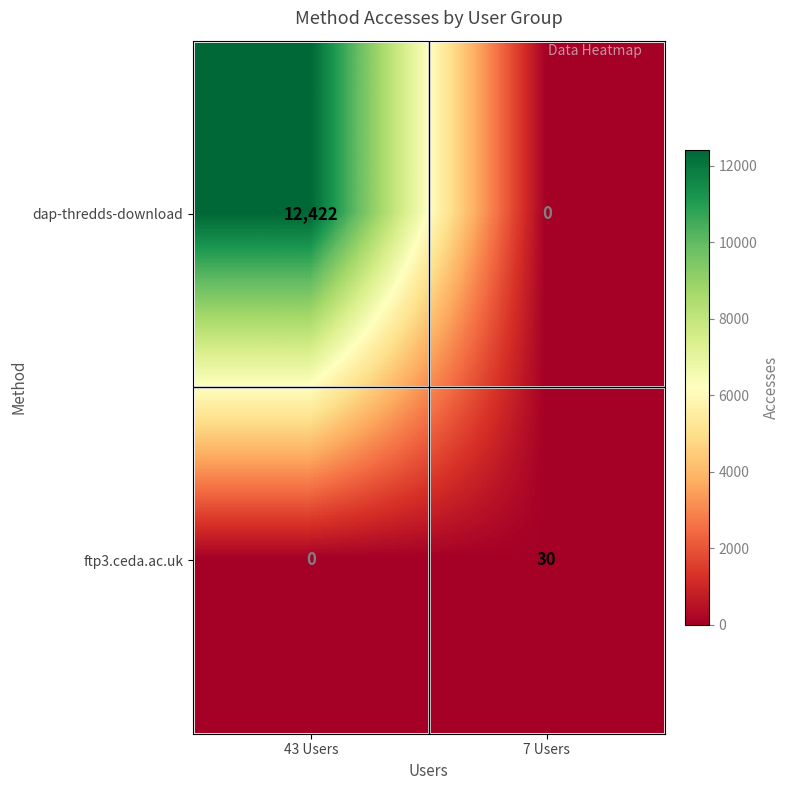

Between 43 Users and 7 Users, which series saw the biggest shift?

dap-thredds-download